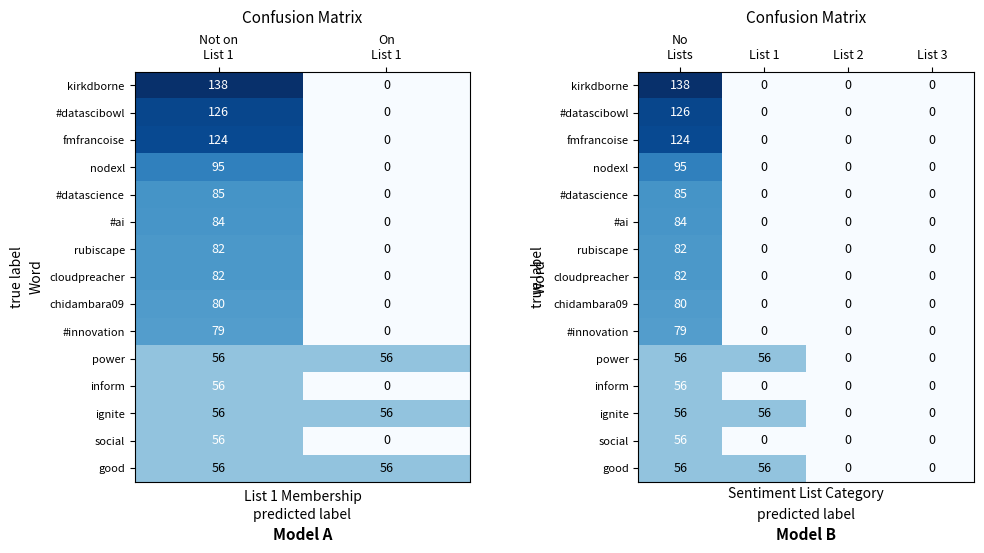

Count the kirkdborne values in the range 0 to 138.

4